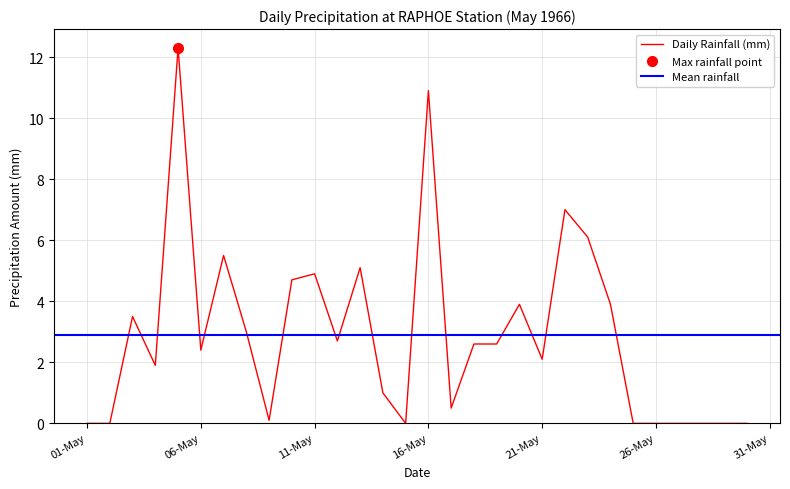

At which category does the chart reach its peak across all series?

05-may-1966